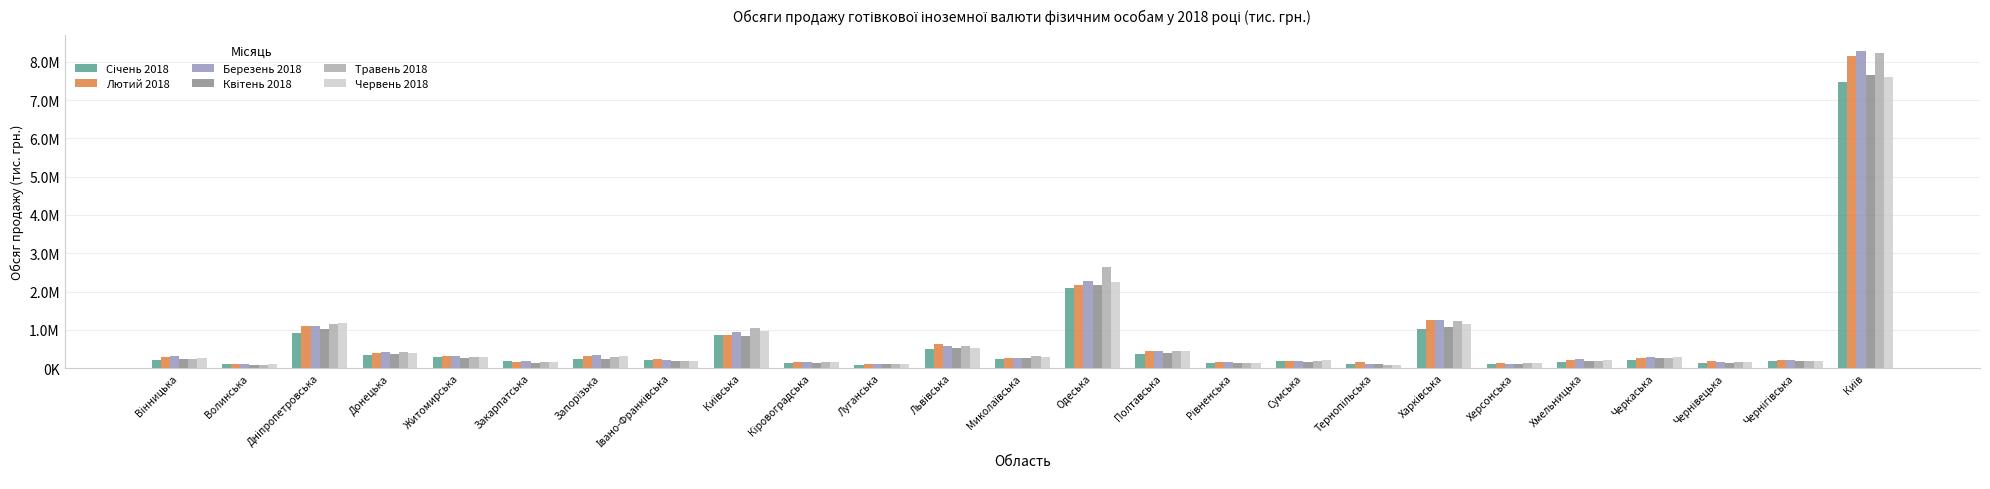

Are the bars horizontal?

No